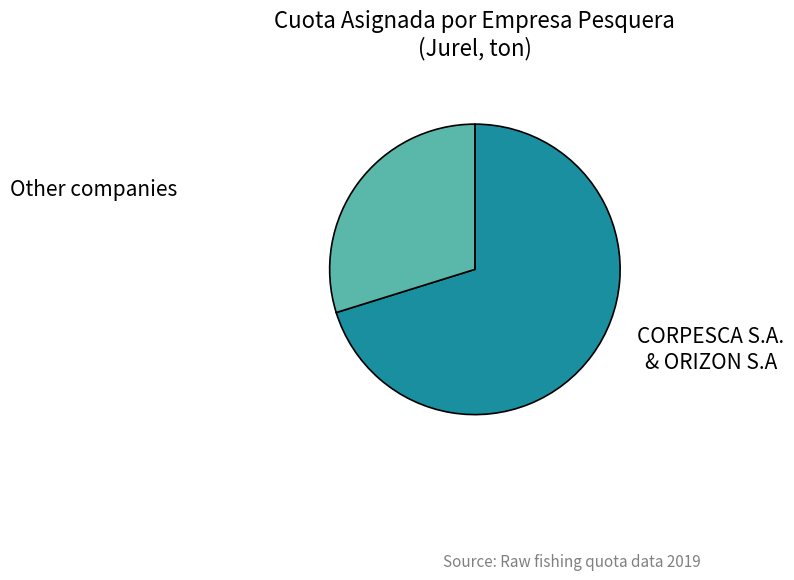

How many slices are in this pie chart?

2